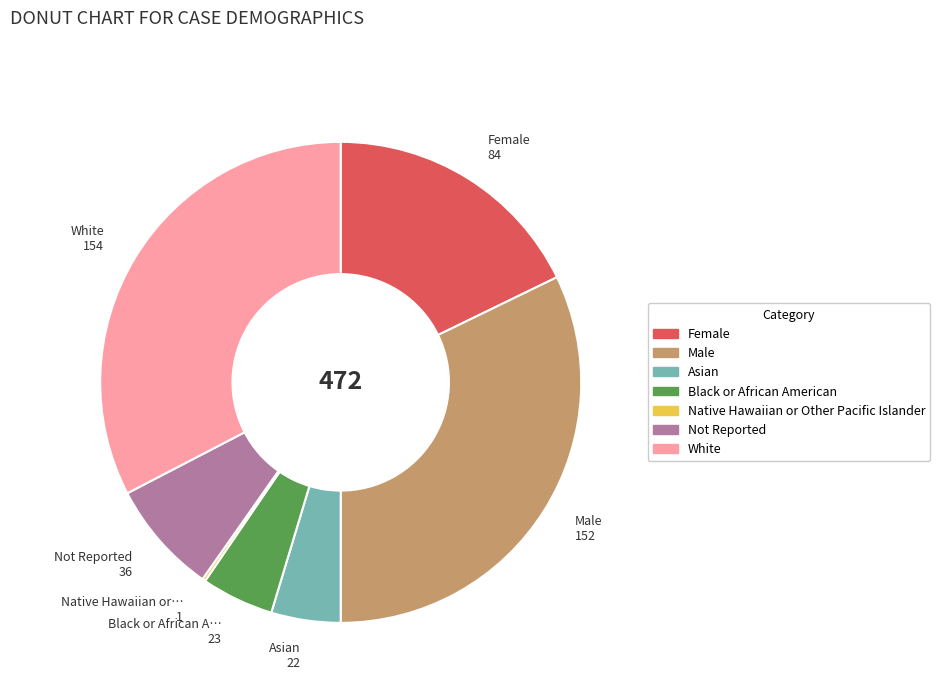

Is the sum of Asian and Black or African American greater than half?

No